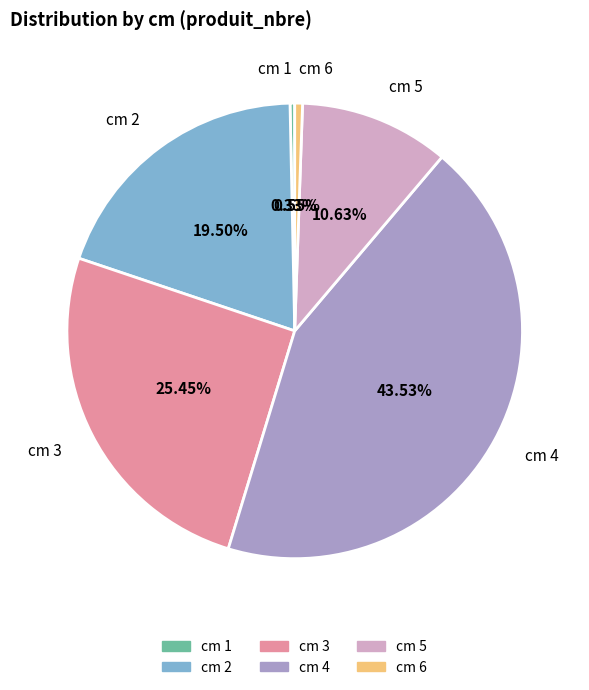

Is there any slice that represents more than half of the pie?

No